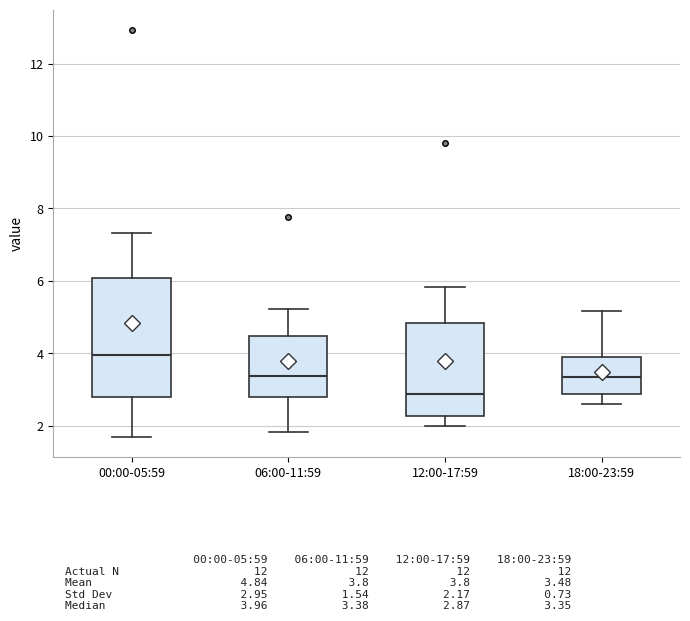

Reading left to right, transcribe this box plot: for each box, give where its median line is, the range the box spans, and where its two whiskers end, as read against the y-axis. The values are not printed on the chart, so give them approximately, as read against the axis.

00:00-05:59: median 4.0, box 2.8 to 6.0, whiskers 1.8 to 7.4
06:00-11:59: median 3.4, box 2.8 to 4.4, whiskers 1.8 to 5.2
12:00-17:59: median 2.8, box 2.2 to 4.8, whiskers 2.0 to 5.8
18:00-23:59: median 3.4, box 2.8 to 3.8, whiskers 2.6 to 5.2